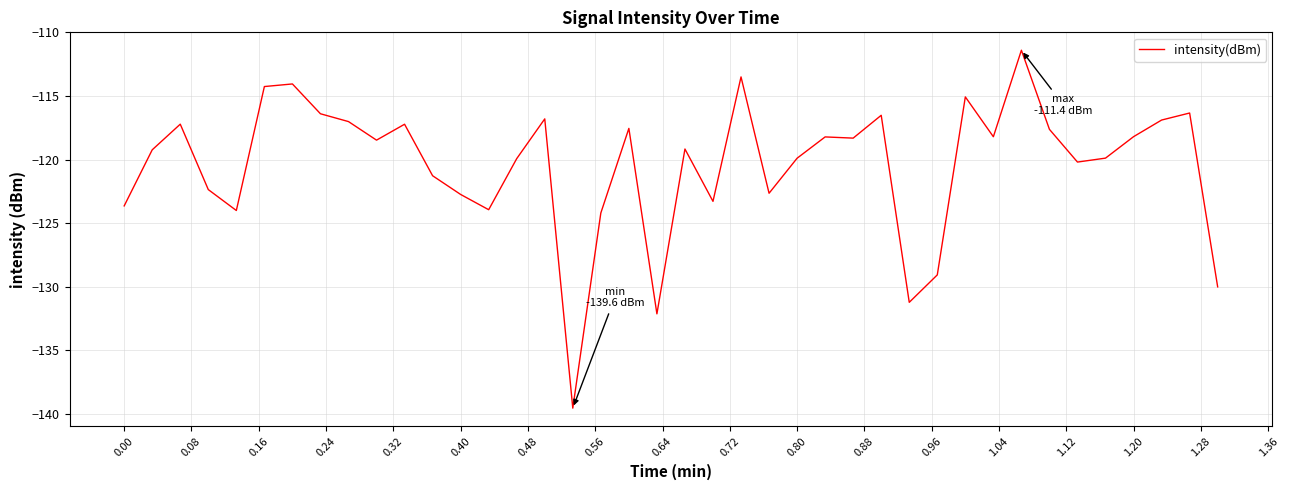

What is the sum of all values?

-4817.8